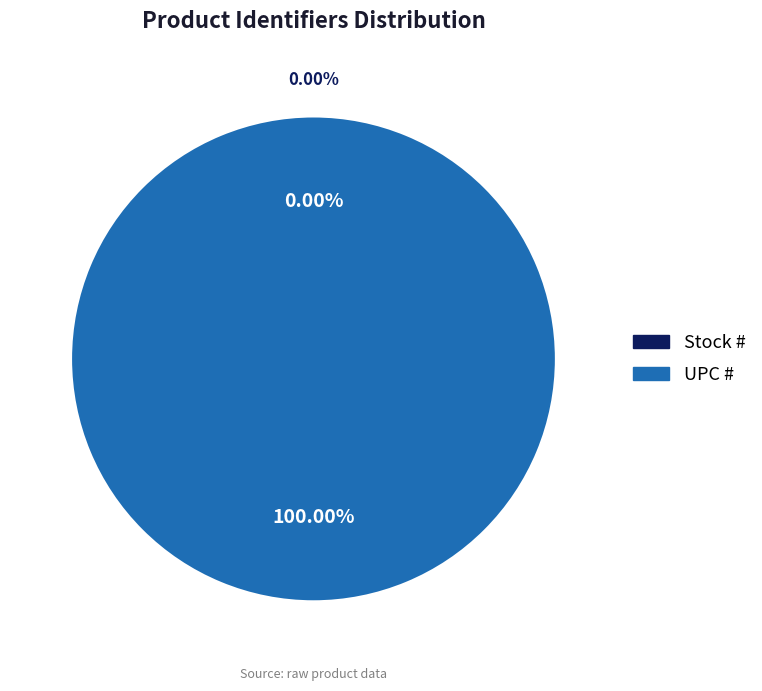

Count the number of slices in the pie.

2